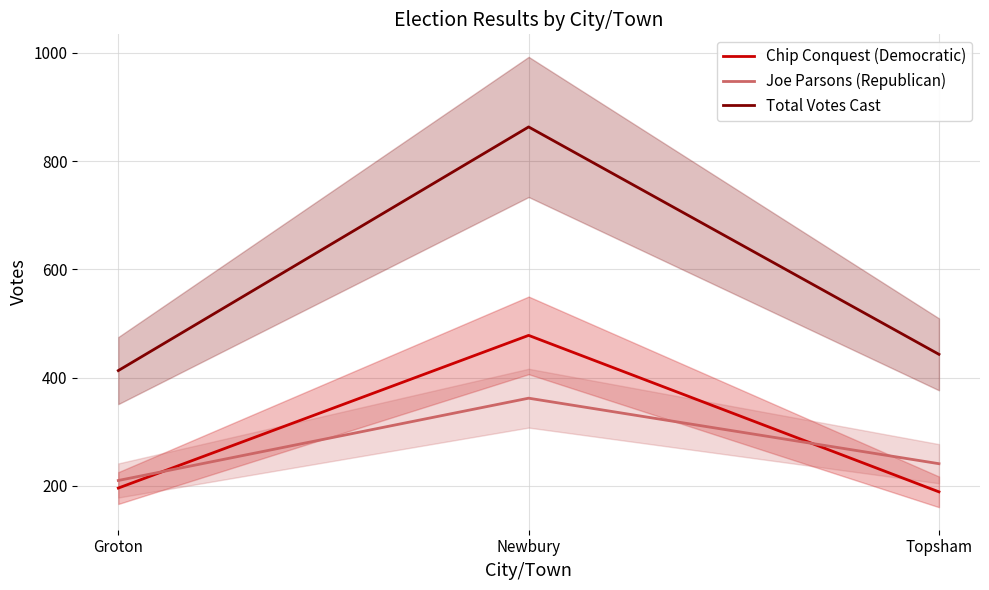

Which series has the largest range (max minus min)?

Total Votes Cast